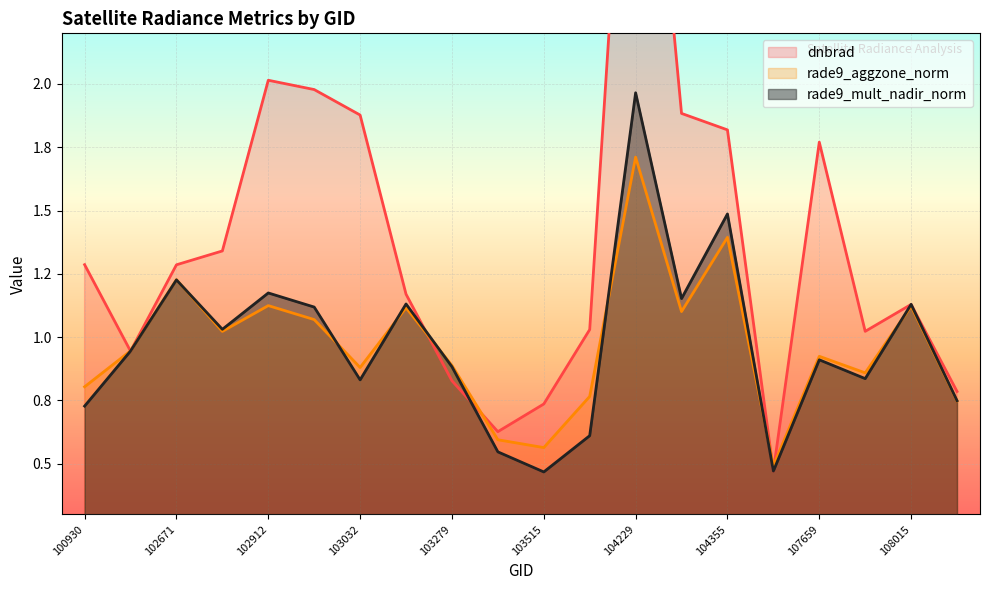

Reading right to left, list all the values displayed in this chart.

dnbrad: 0.8	1.1	1.0	1.8	0.5	1.8	1.9	3.8	1.0	0.7	0.6	0.8	1.2	1.9	2.0	2.0	1.3	1.3	0.9	1.3
rade9_aggzone_norm: 0.7	1.1	0.9	0.9	0.5	1.4	1.1	1.7	0.8	0.6	0.6	0.9	1.1	0.9	1.1	1.1	1.0	1.2	0.9	0.8
rade9_mult_nadir_norm: 0.7	1.1	0.8	0.9	0.5	1.5	1.2	2.0	0.6	0.5	0.5	0.9	1.1	0.8	1.1	1.2	1.0	1.2	0.9	0.7